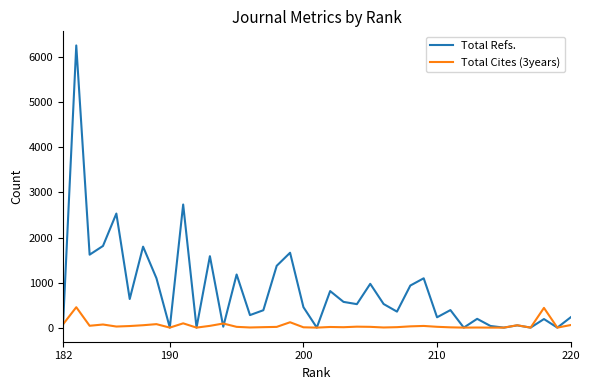

List the series in order of their peak value, lowest first.

Total Cites (3years), Total Refs.